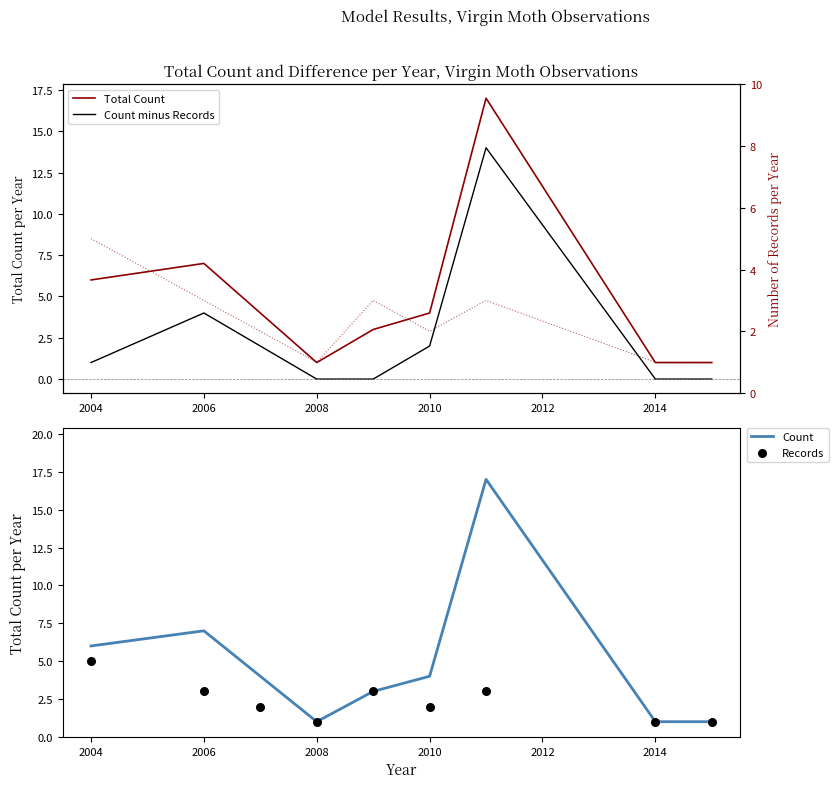

Which series contains the lowest Y value?

Count minus Records